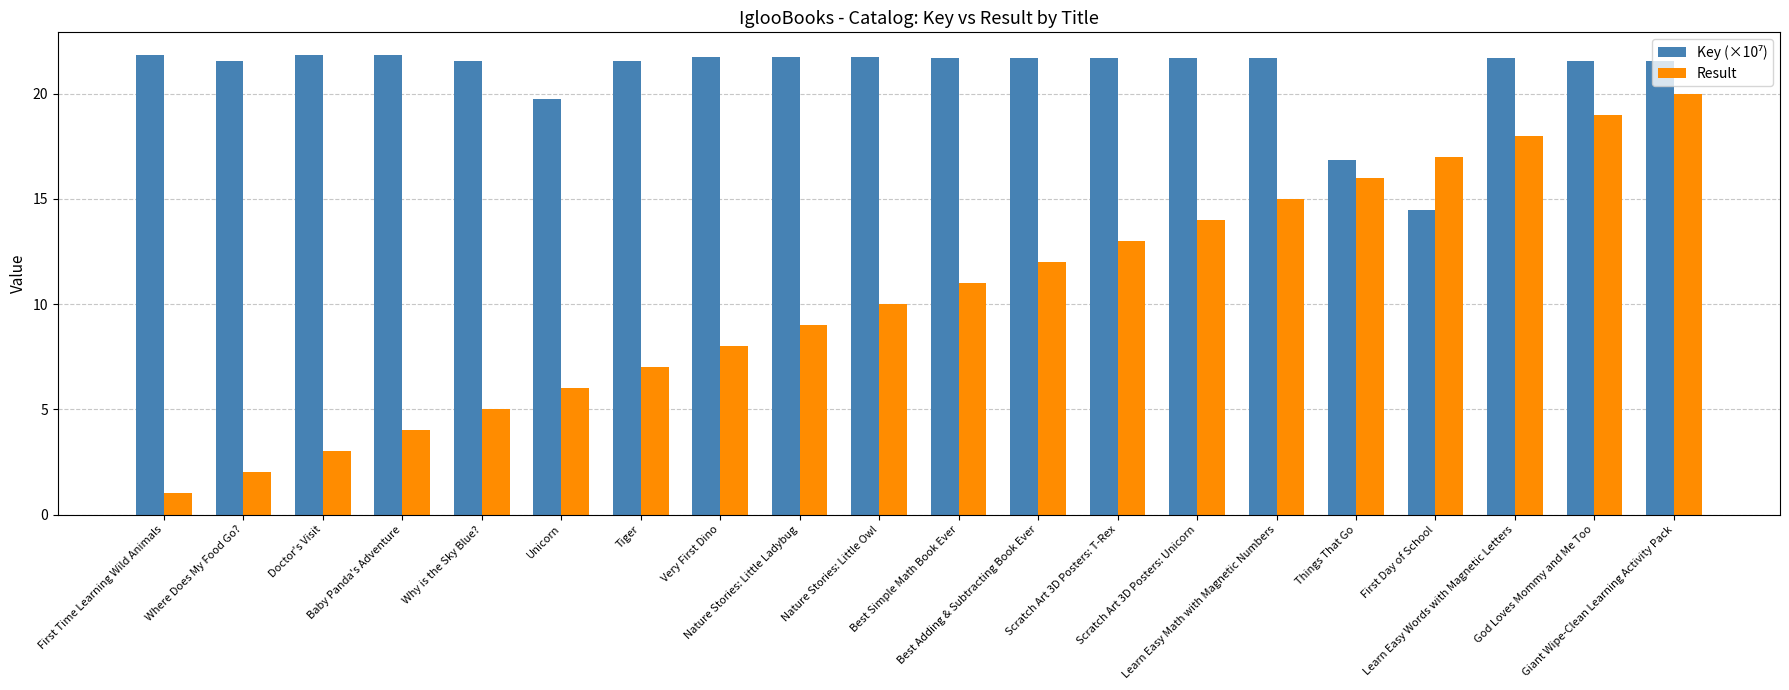

What is the difference between the maximum and minimum values in the Result series?

19.0